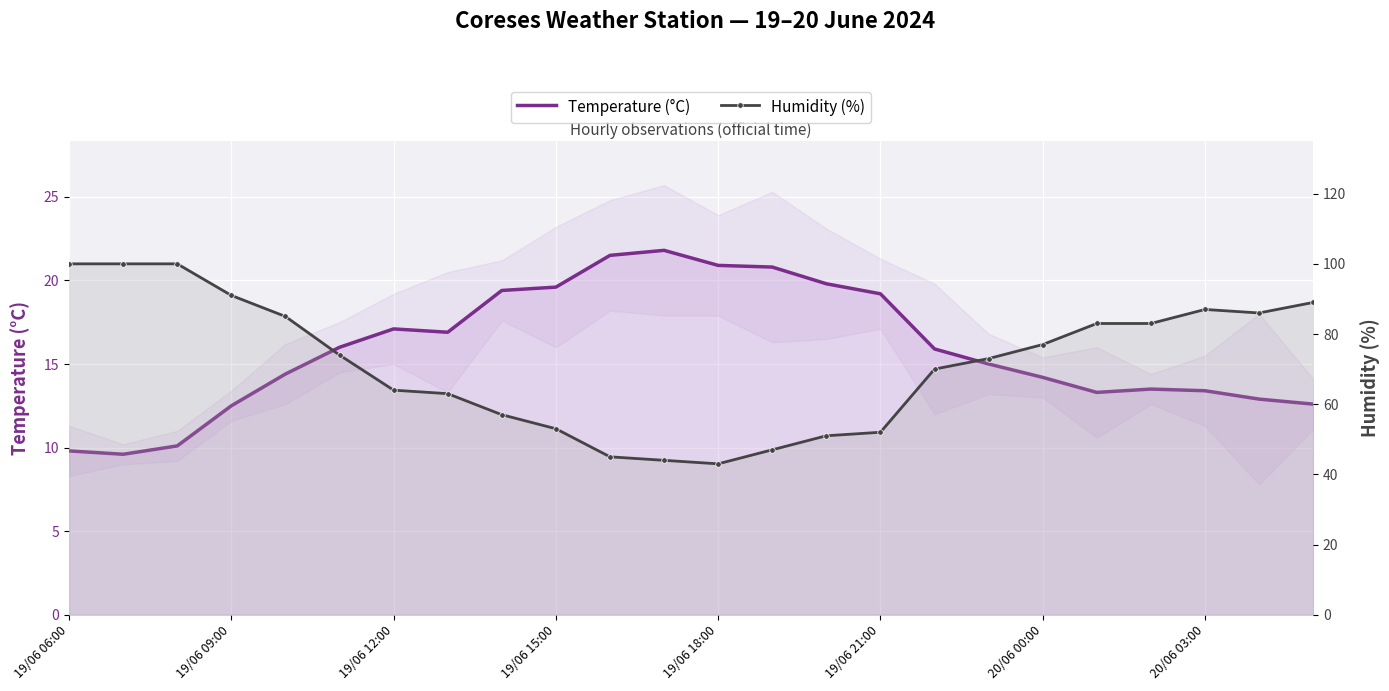

What position from the left is 20/06 03:00?

8